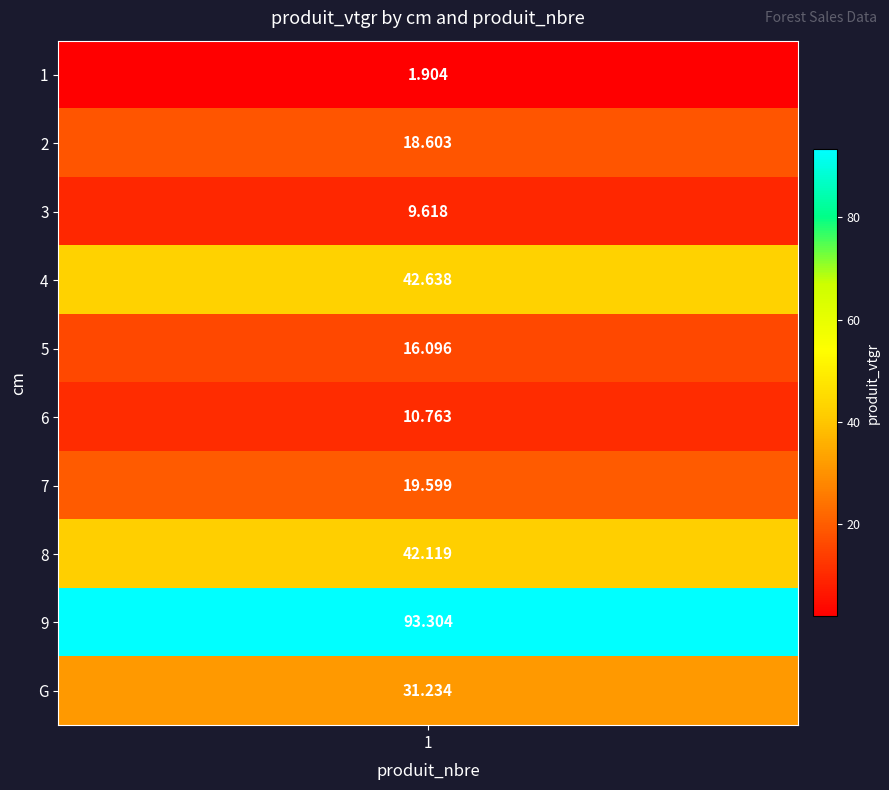

What is the difference between the maximum and minimum values?

91.4